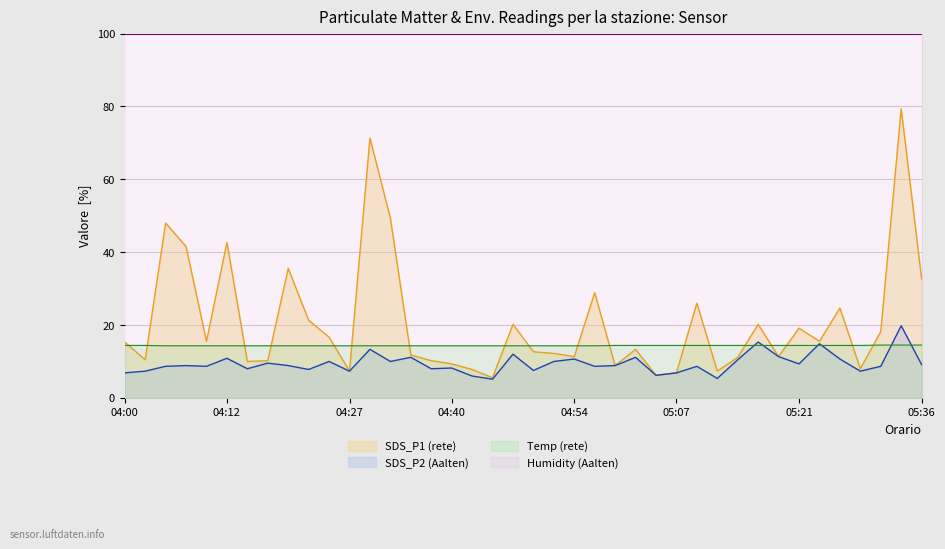

Between 04:00 and 05:02, which is larger?

04:00